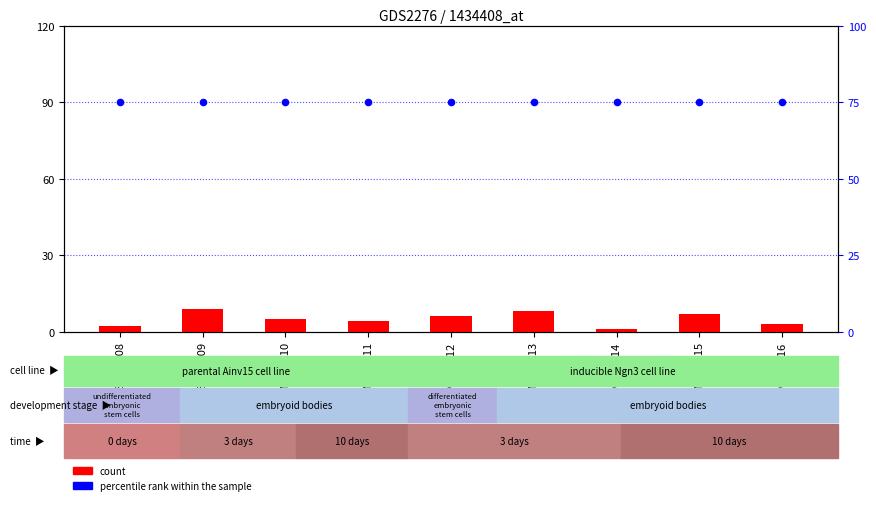

Which series has the largest total across all categories?

percentile rank within the sample